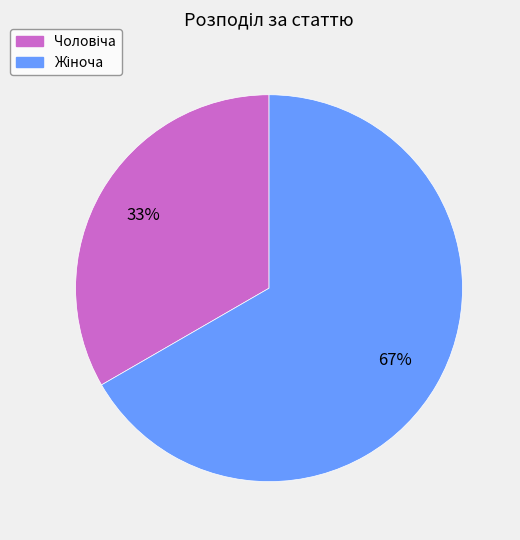

Is there any slice that represents more than half of the pie?

Yes